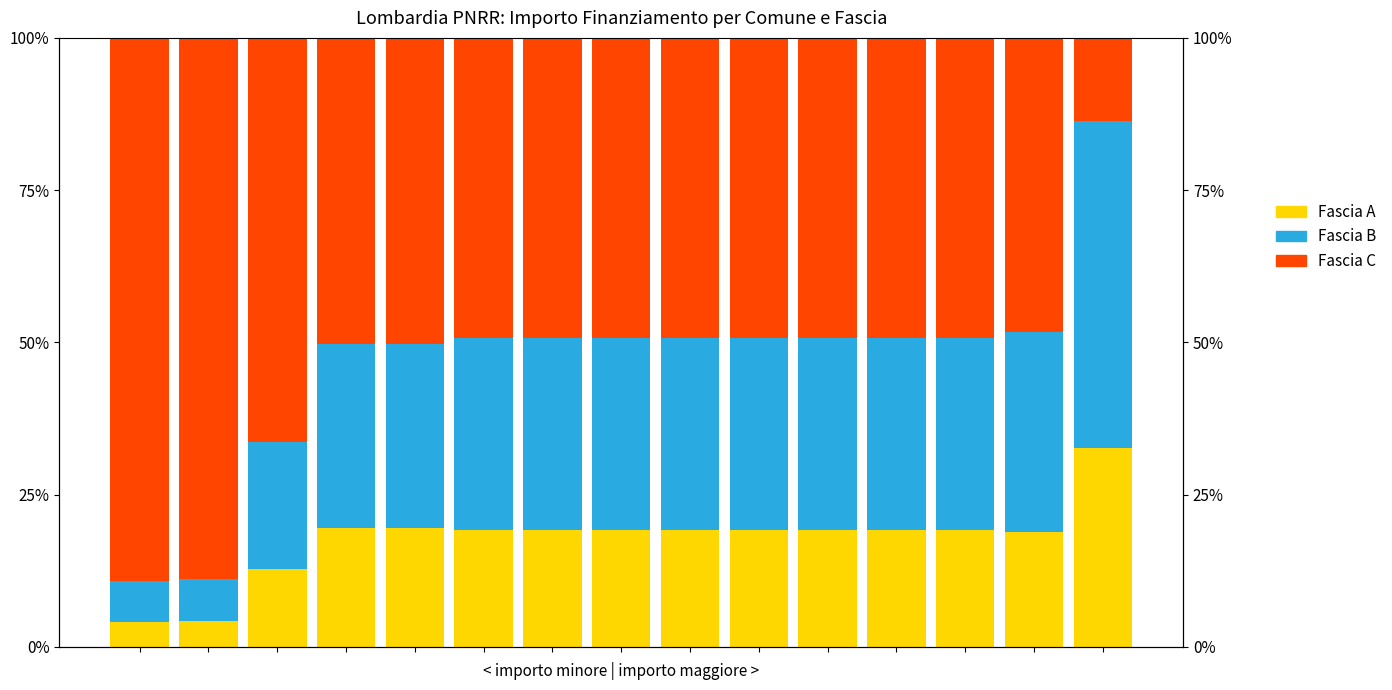

Which series has the widest spread of values?

Fascia C